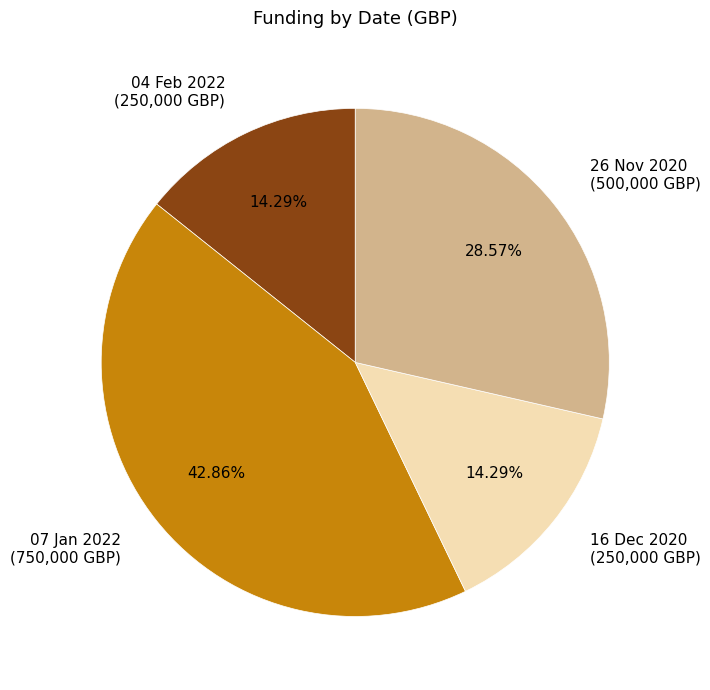

Is there a majority slice in this chart?

No